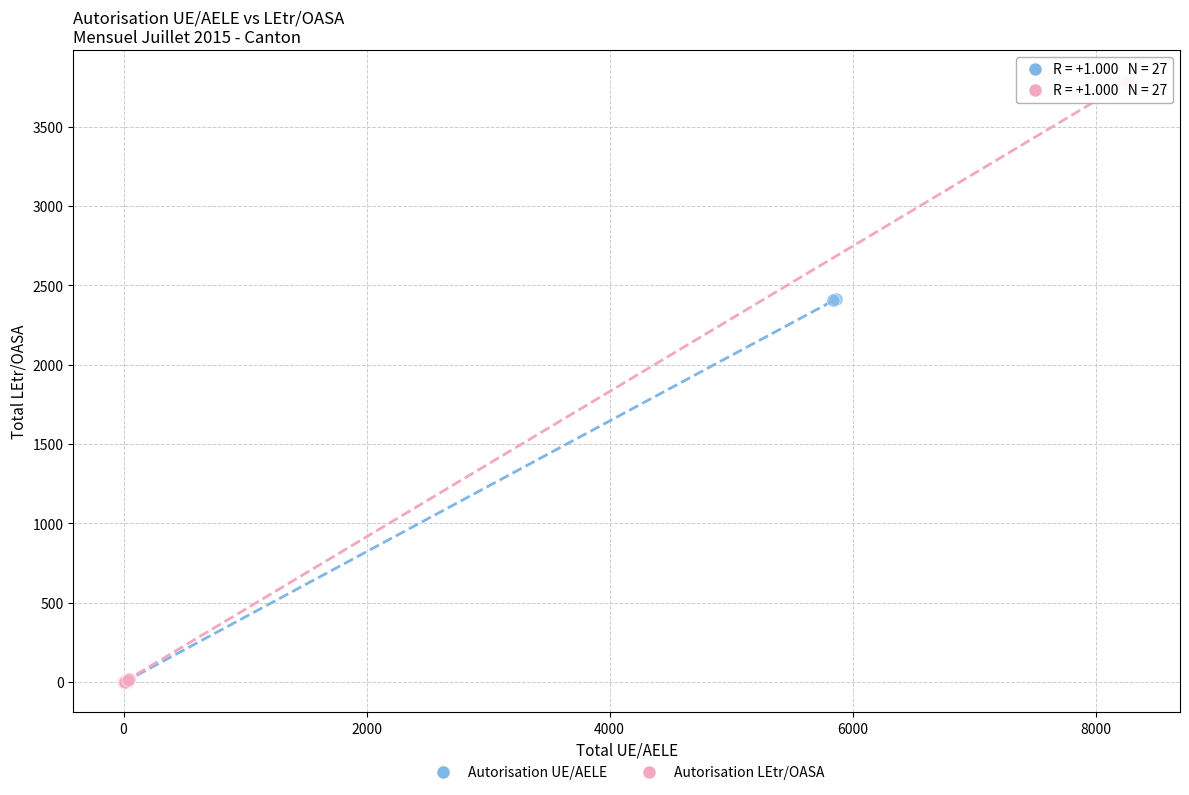

What are all the series names shown in the legend?

Autorisation UE/AELE, Autorisation LEtr/OASA